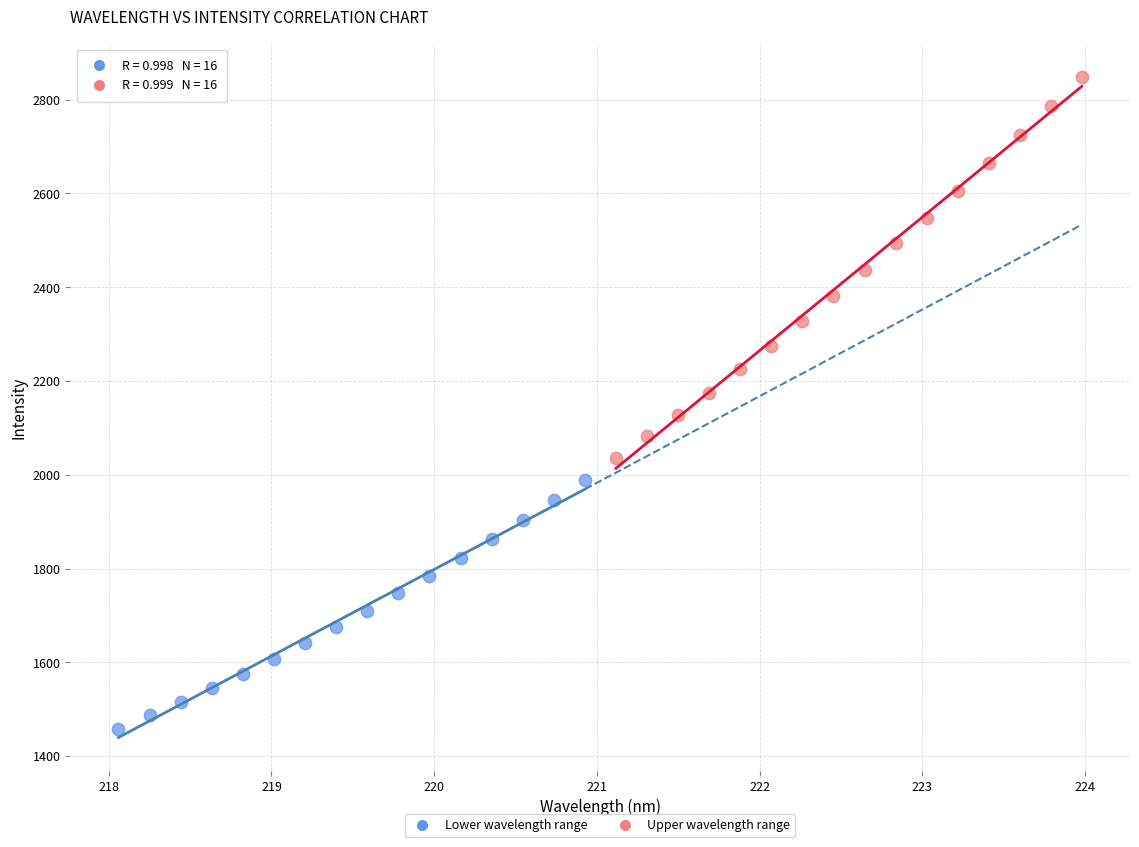

Which series reaches the maximum Y coordinate?

Upper wavelength range